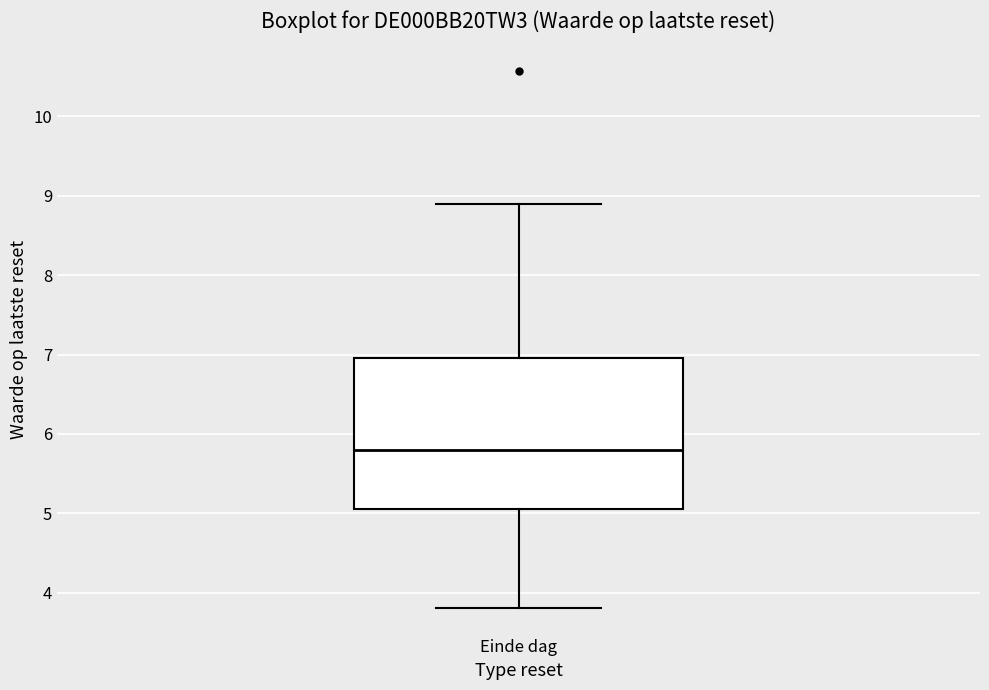

Where does the lower whisker of the box for Einde dag end on the y-axis? The values are not printed on the chart, so give them approximately, as read against the axis.

3.8